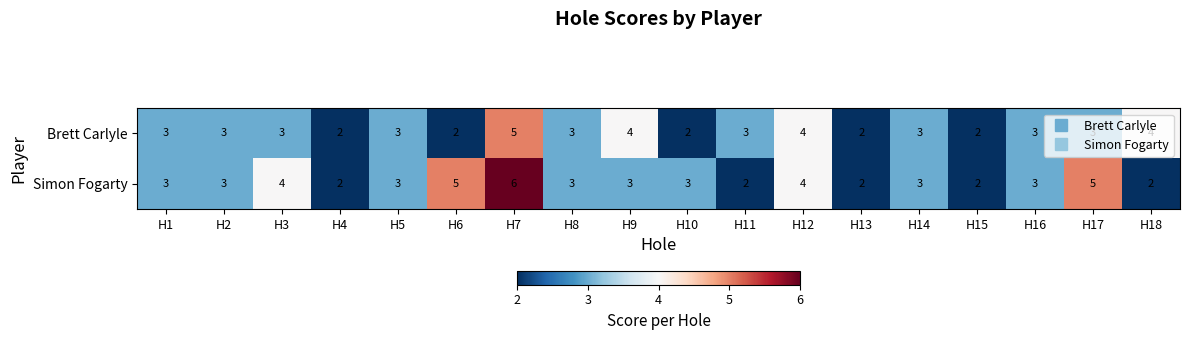

Is it true that Simon Fogarty equals 2 at H17?

False